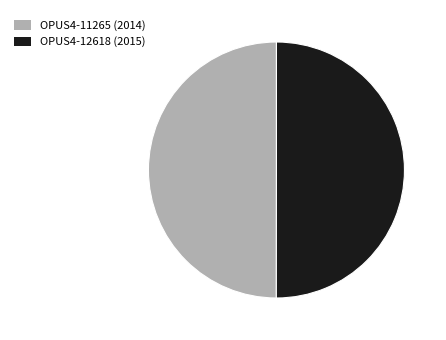

Approximately how many times larger is the value at OPUS4-11265 (2014) compared to OPUS4-12618 (2015)?

1.0